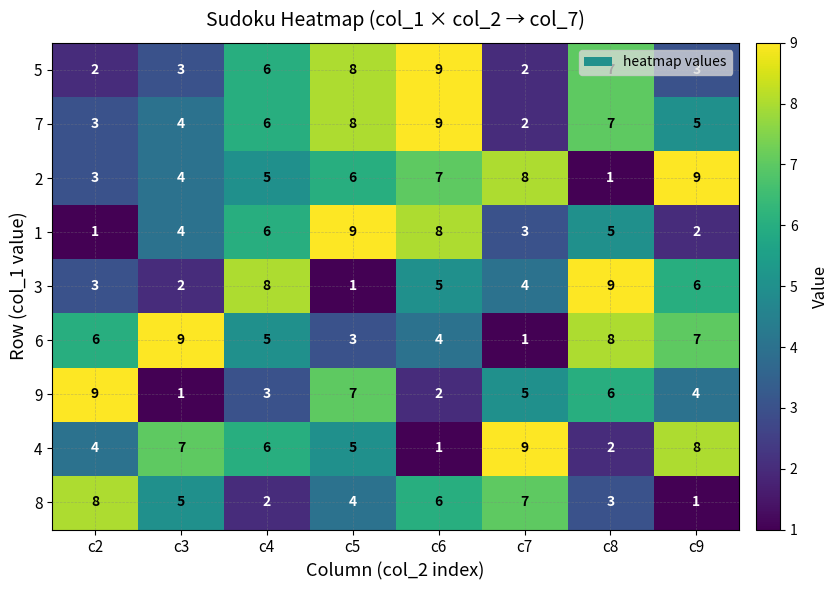

Is the value of 9 at c8 greater than the value of 8 at c8?

Yes